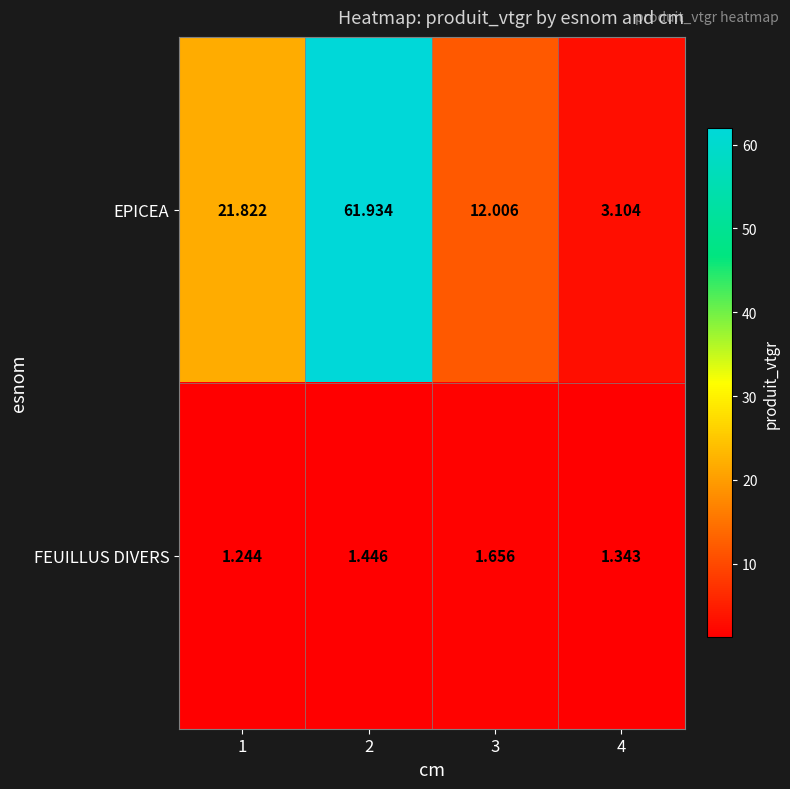

Rank the series by their average value, from highest to lowest.

EPICEA, FEUILLUS DIVERS